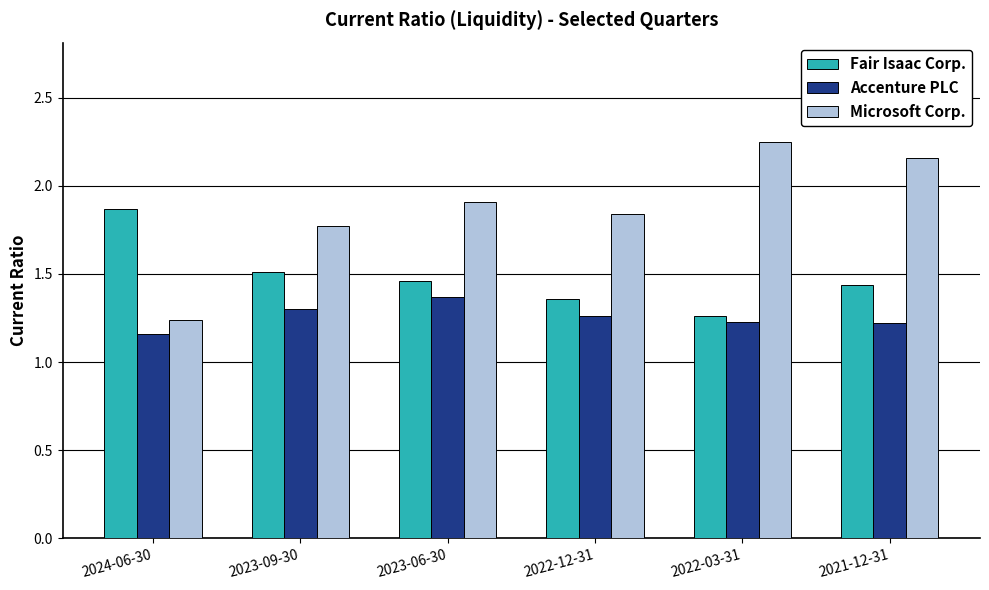

At how many categories does at least one series exceed 1?

6